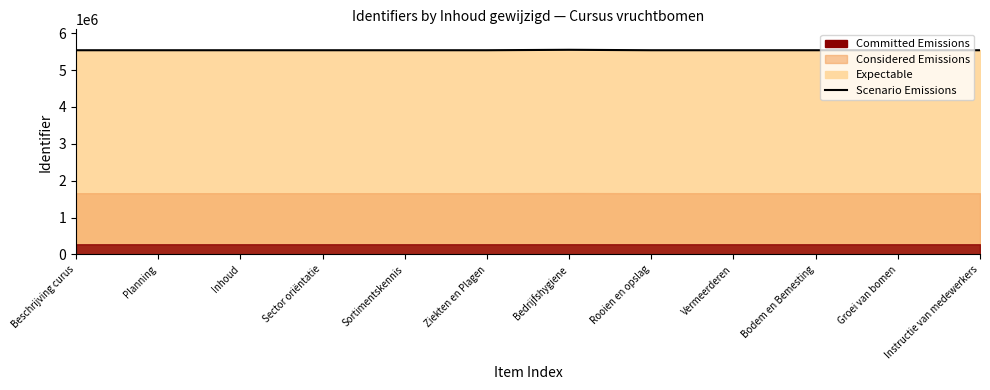

Does the chart have visible grid lines?

No